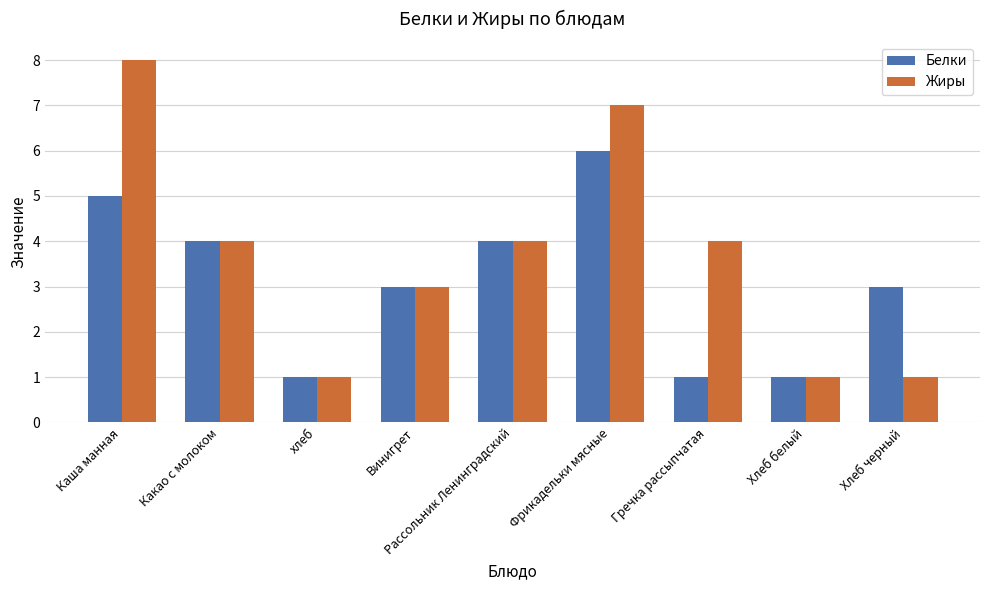

Which series has the largest range (max minus min)?

Жиры